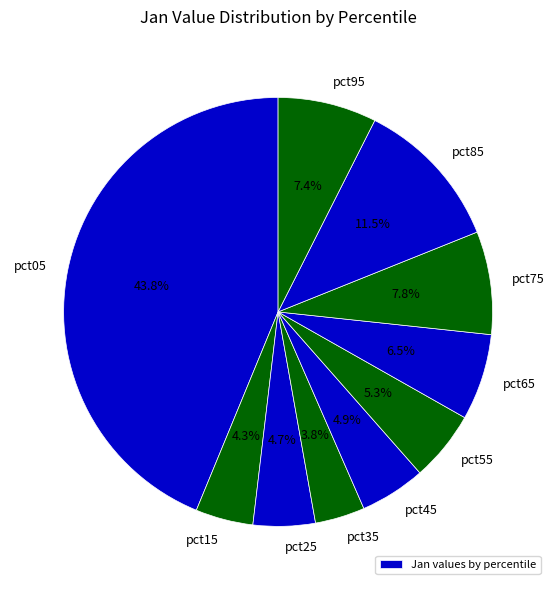

How many segments does this pie chart have?

10